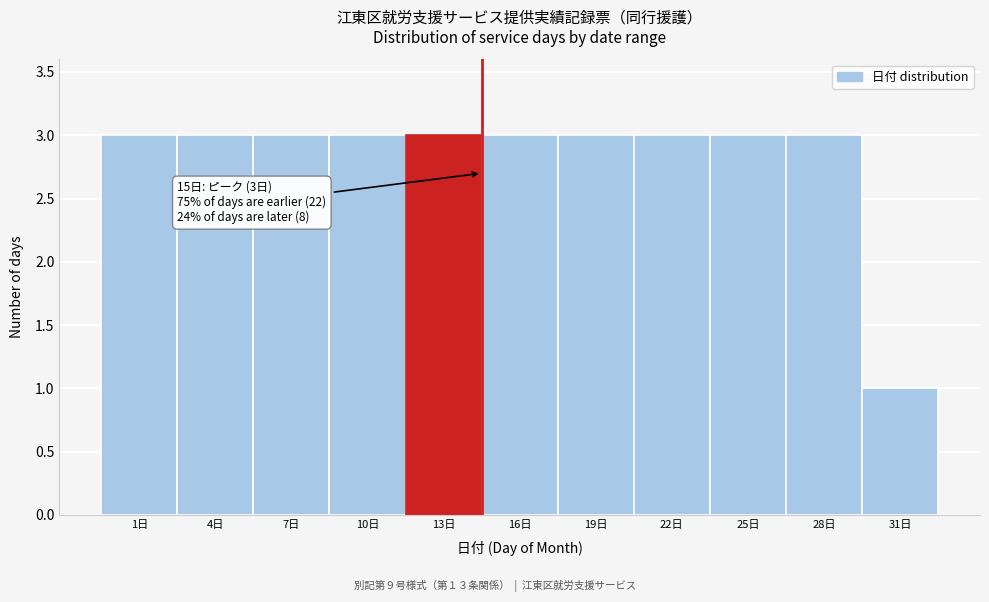

Reading left to right, what are all the values shown in this chart?

1日=3	4日=3	7日=3	10日=3	13日=3	16日=3	19日=3	22日=3	25日=3	28日=3	31日=1